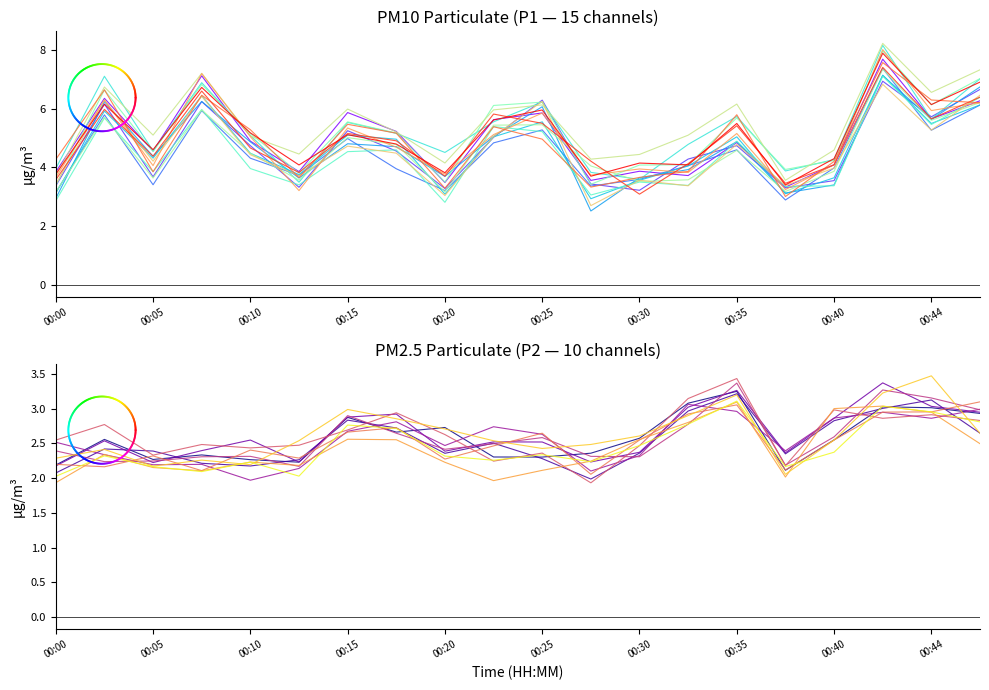

Which has a higher value, 00:03 or 00:22?

00:03